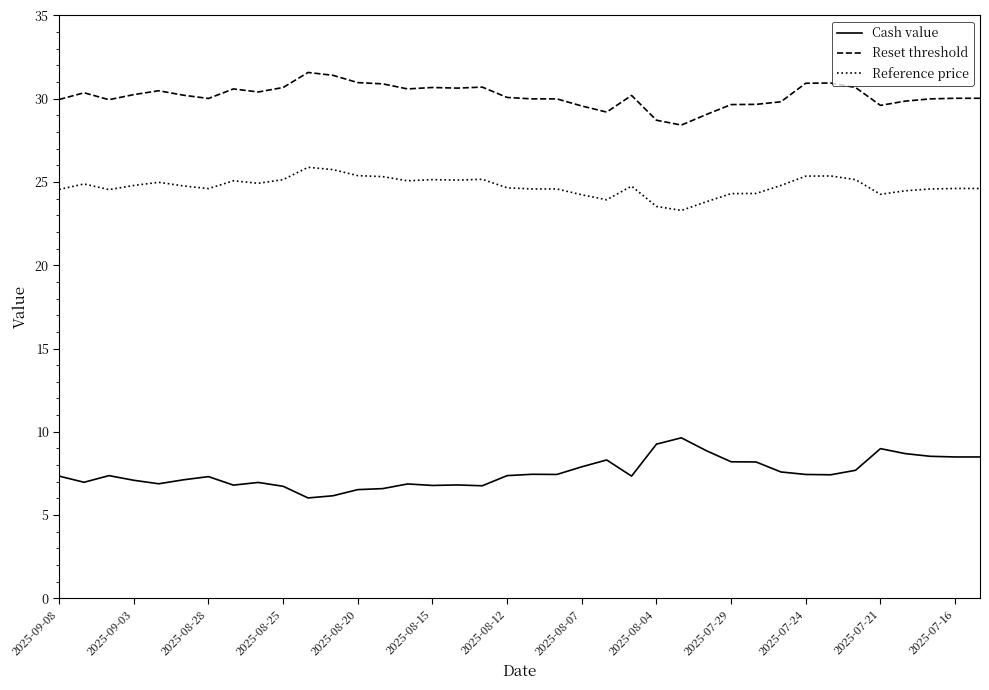

Rank the series by their average value, from lowest to highest.

Cash value, Reference price, Reset threshold